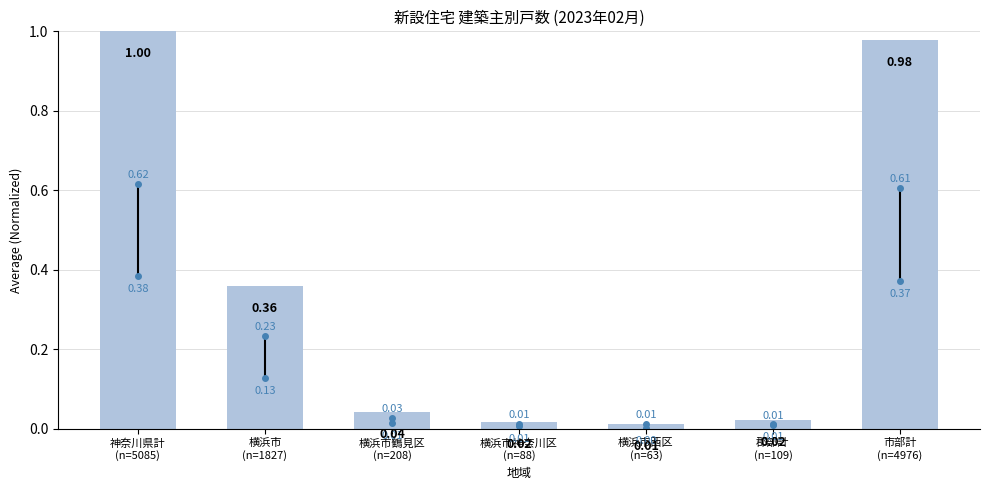

What is the change in value from 横浜市神奈川区
(n=88) to 市部計
(n=4976)?

+1.0